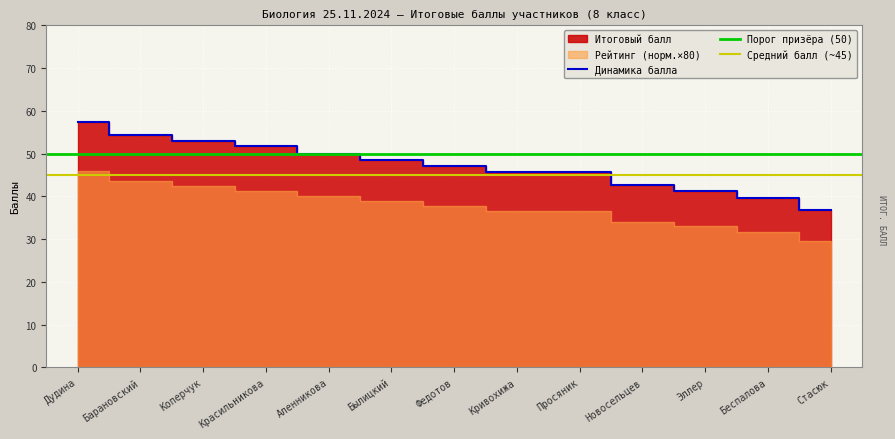

List the labels in order of value, smallest first.

Стасюк, Беспалова, Эллер, Новосельцев, Кривохижа, Просяник, Федотов, Былицкий, Аленникова, Красильникова, Коперчук, Барановский, Дудина